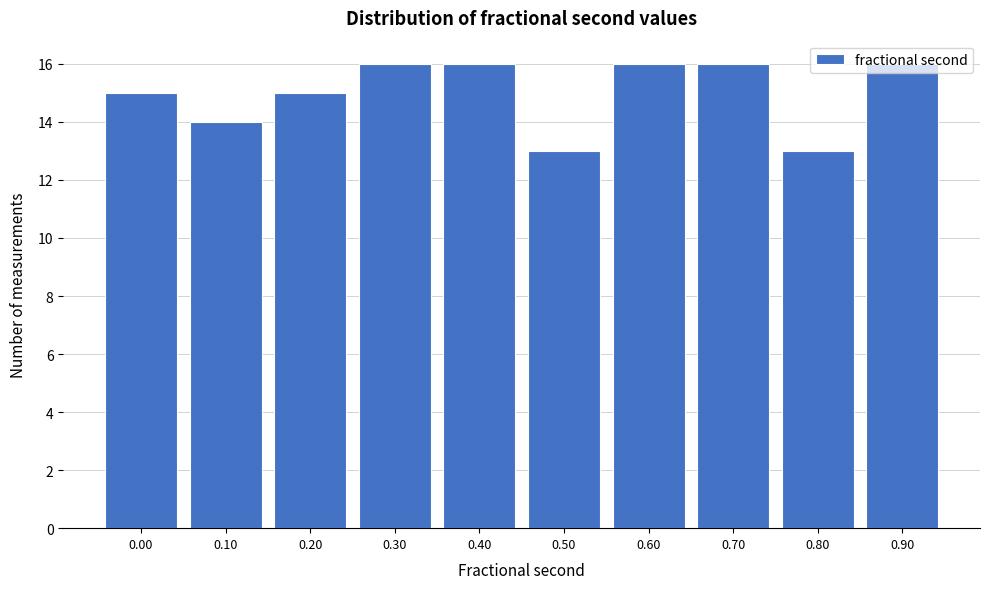

Is it true that the value at 0.80 is 13?

True